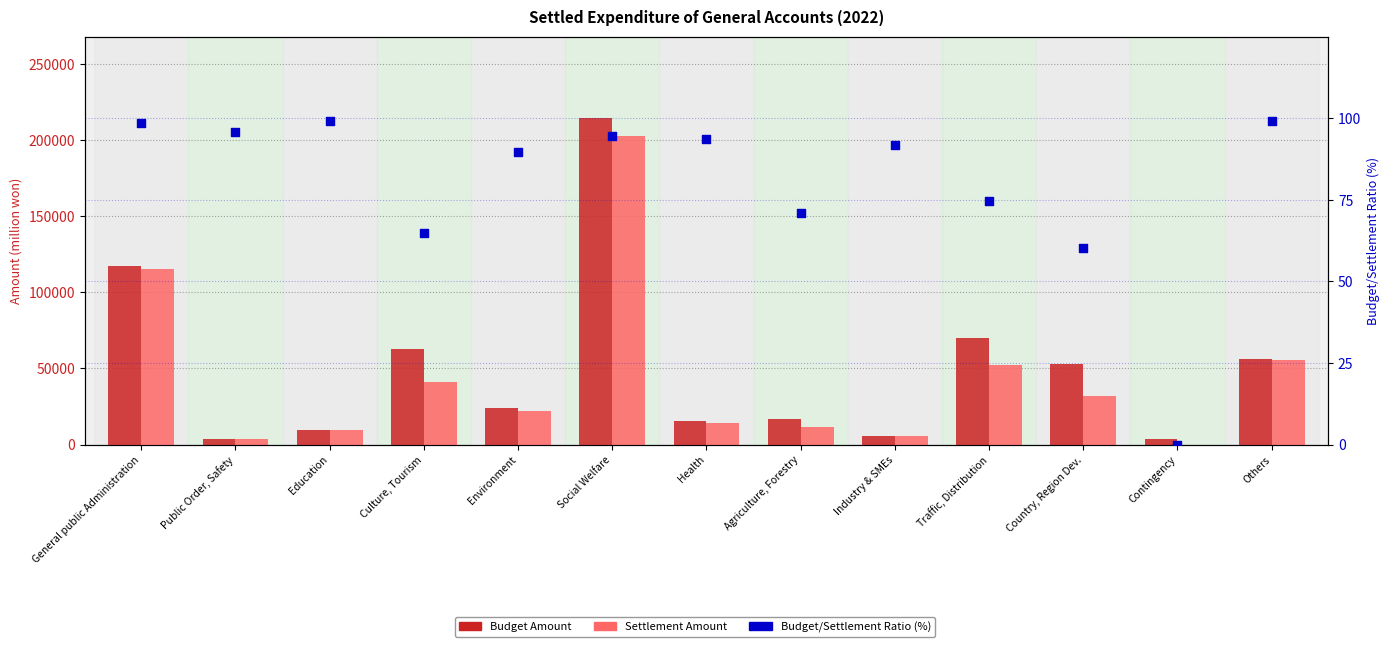

Which series reaches the minimum Y coordinate?

Settlement Amount